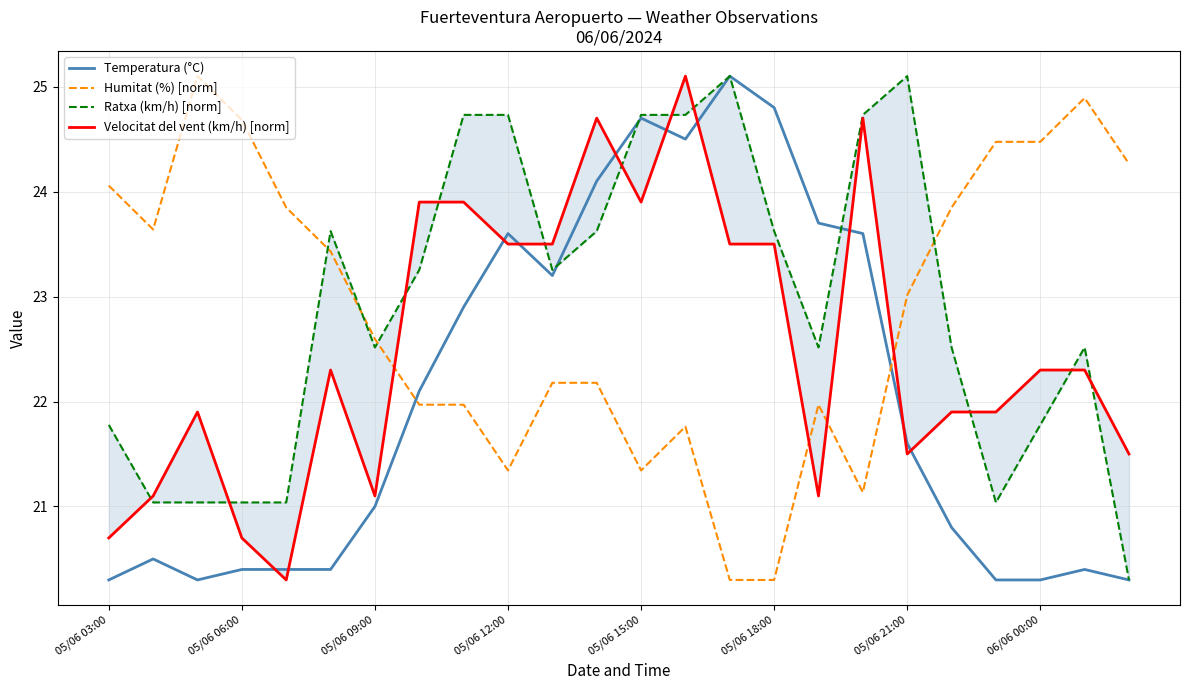

What is the total value across all series at 16?

89.3